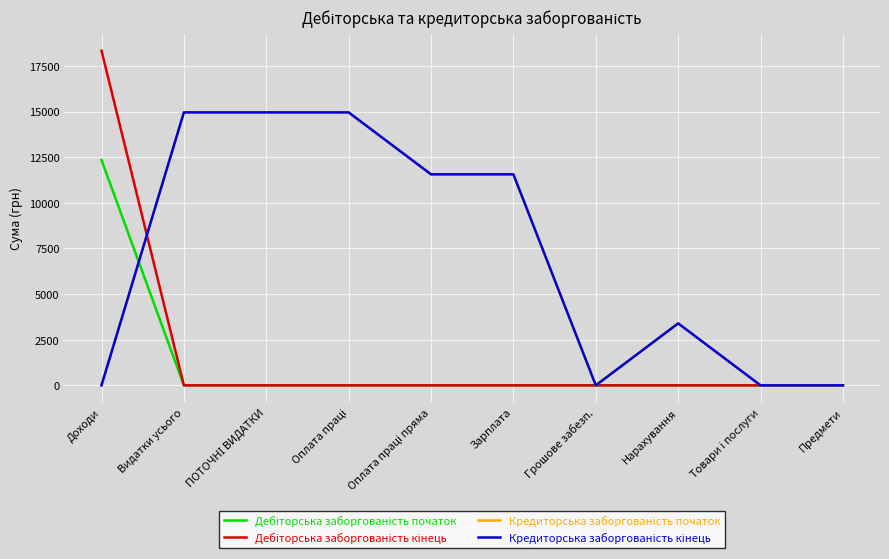

What is the highest value of the Кредиторська заборгованість кінець series?

14952.3